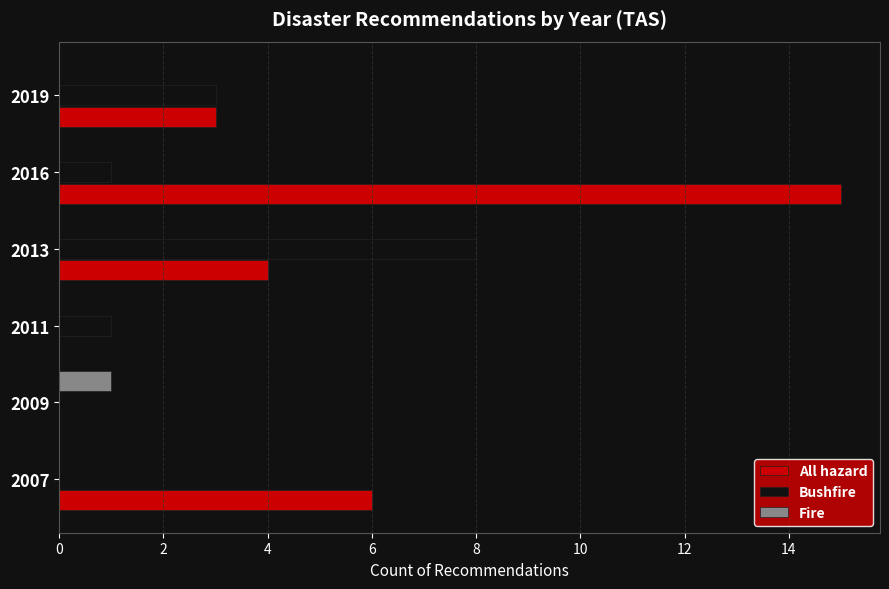

The value of Bushfire at 2011 is 1. True or false?

True